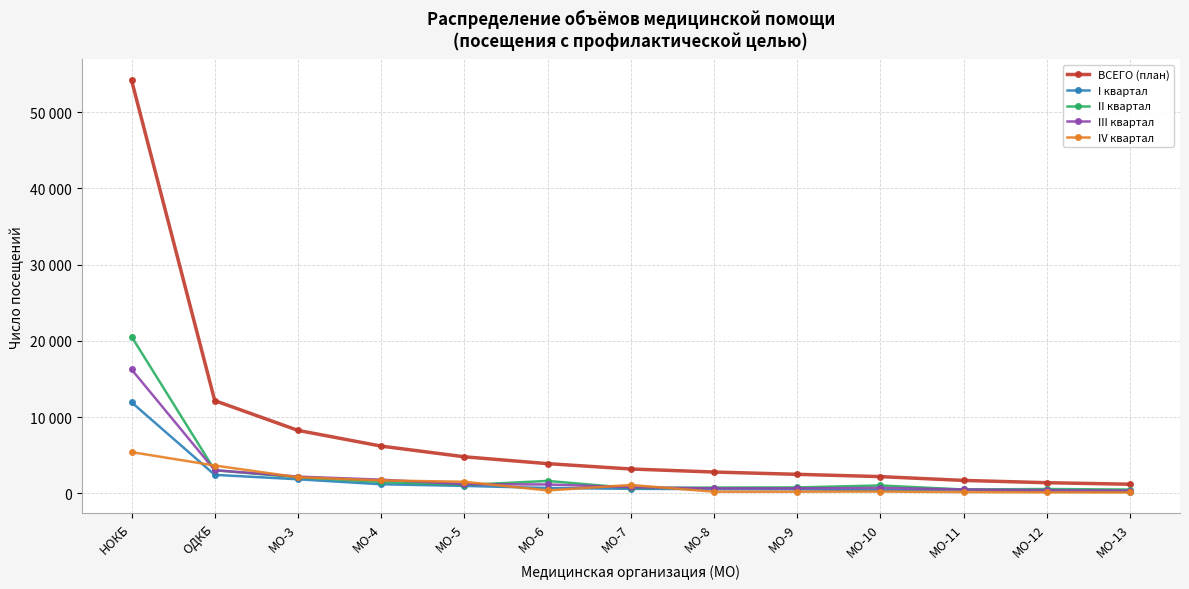

Where is the first local minimum for IV квартал?

МО-6